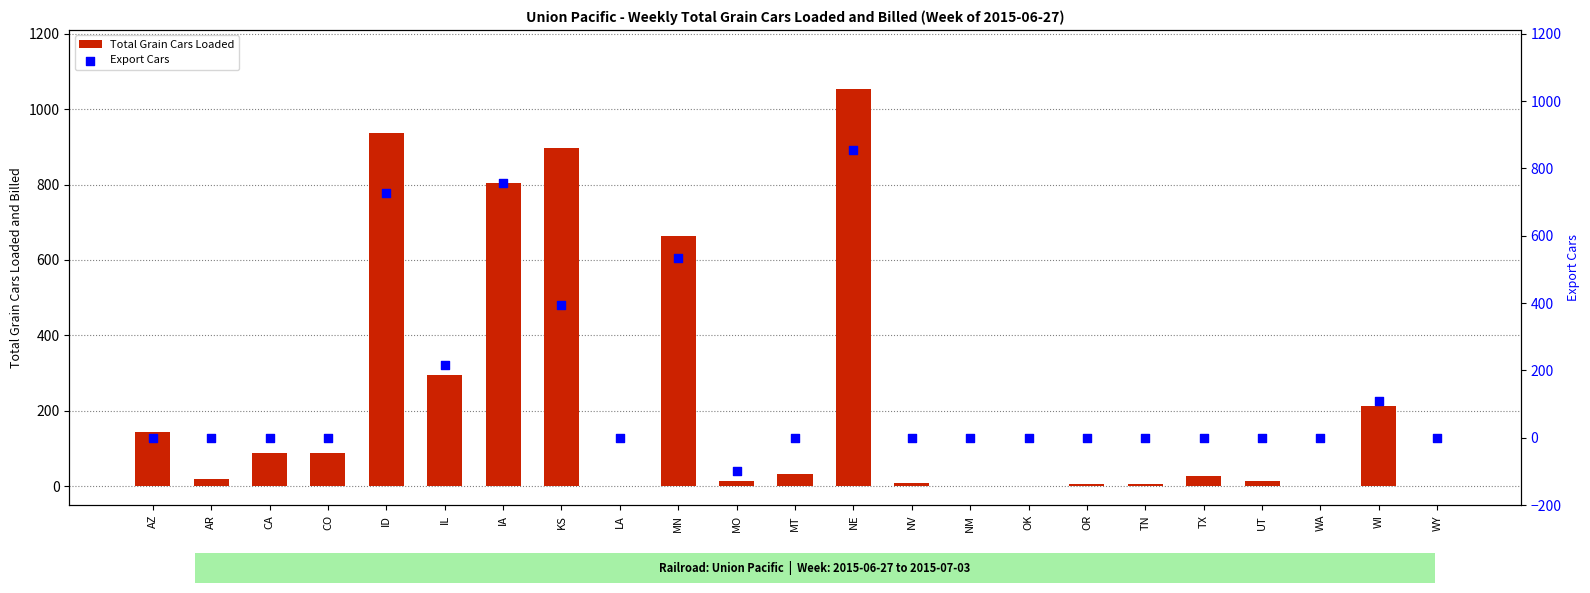

Which series contains the lowest Y value?

Export Cars